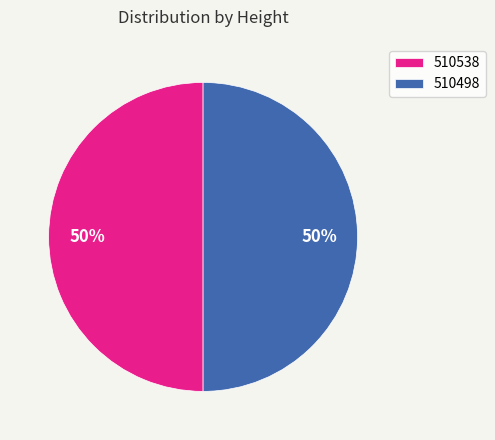

To the nearest percent, what portion does 510538 represent?

50%